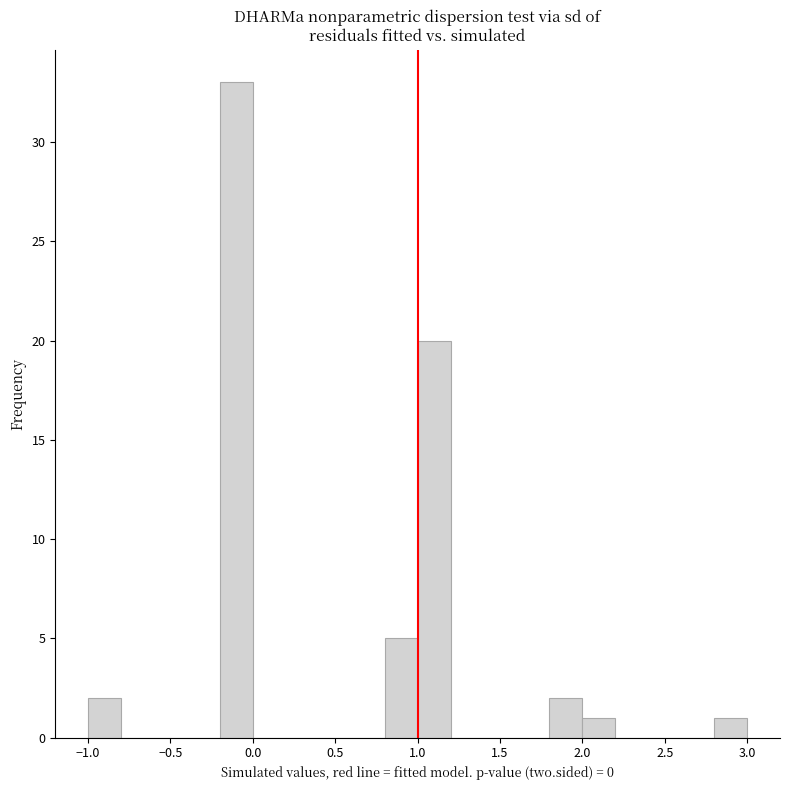

How tall is the bar that spans -1.0 to -0.8 on the x-axis? The values are not printed on the chart, so give them approximately, as read against the axis.

2